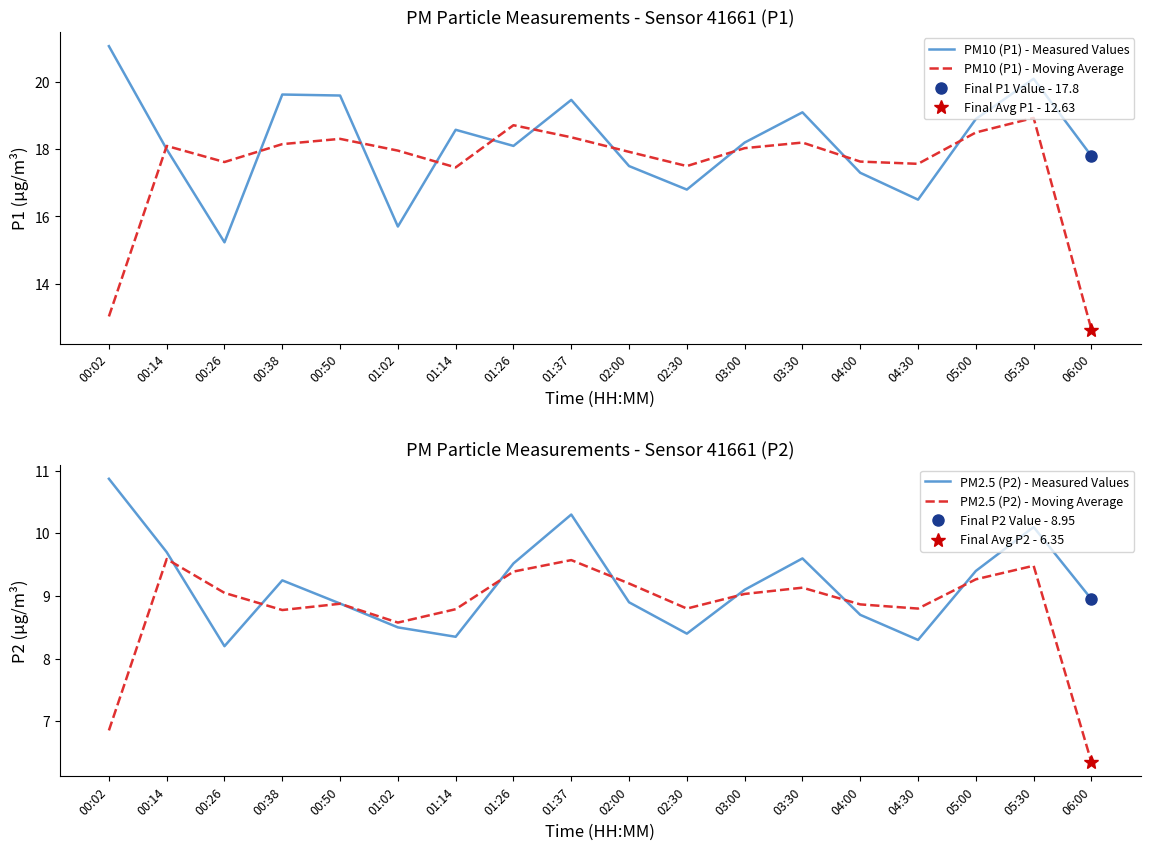

What is the smallest value displayed?

6.3